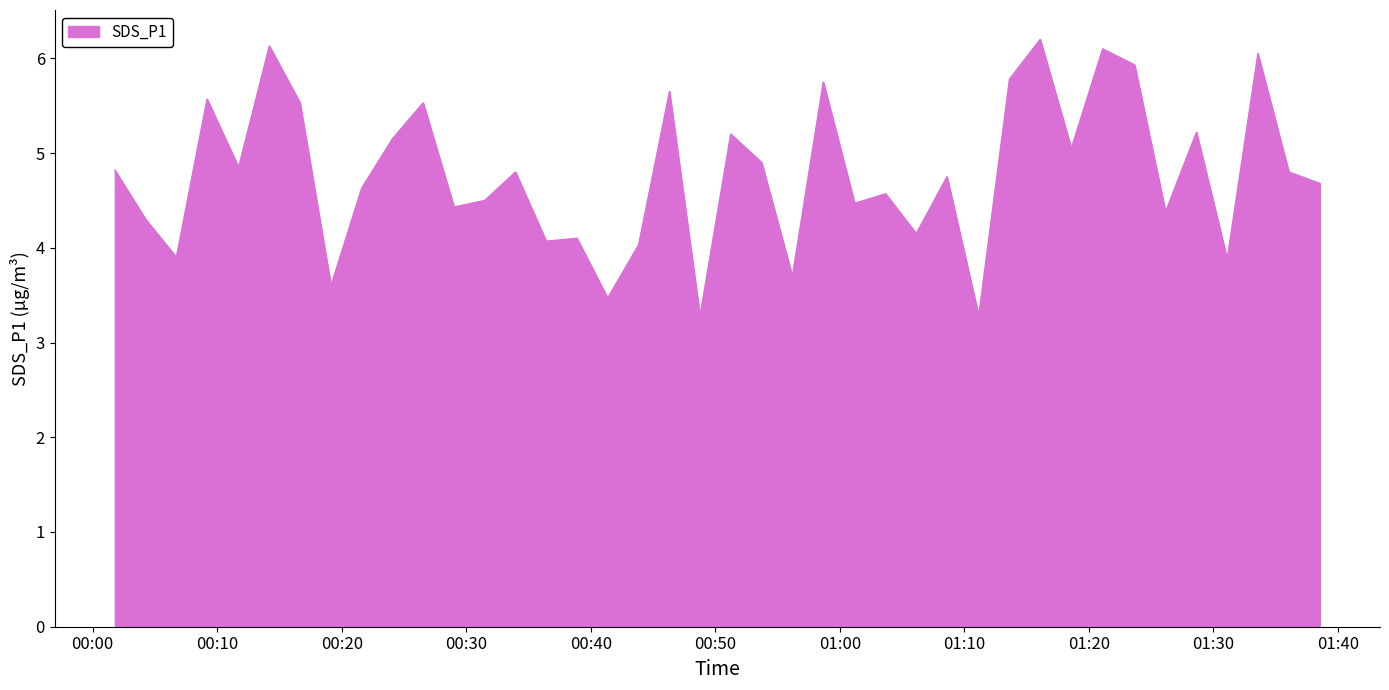

Count the number of data series in this chart.

1